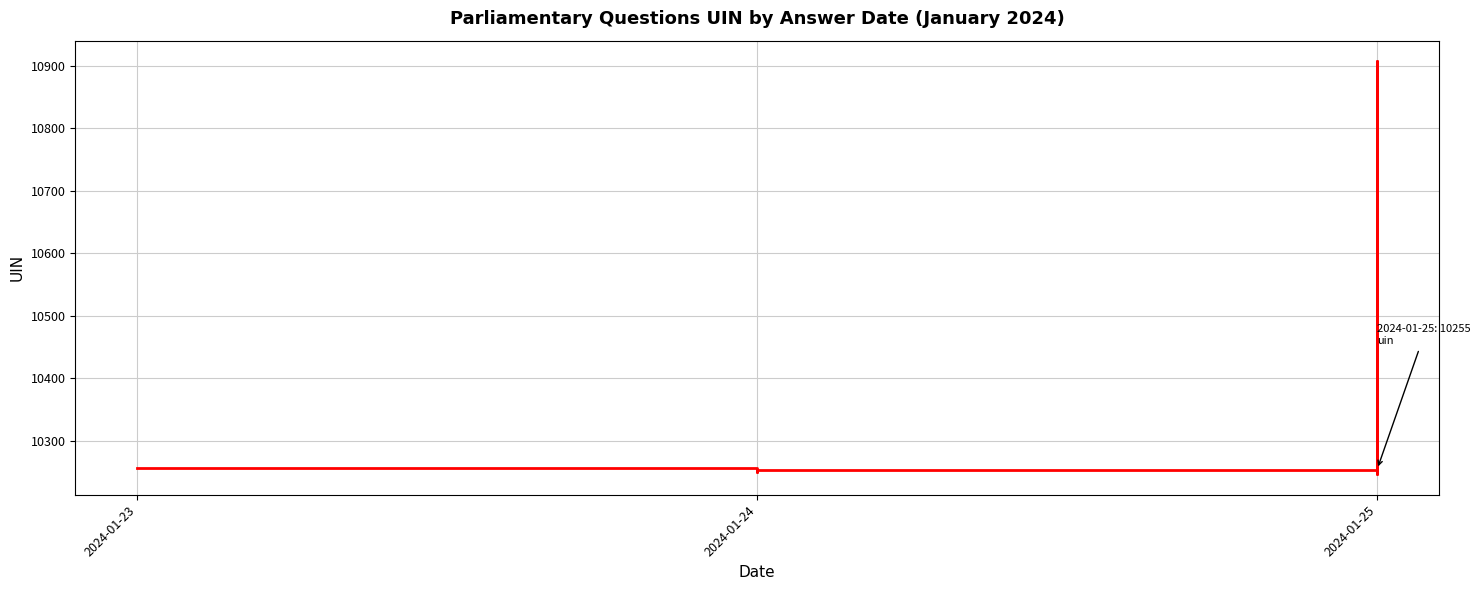

How many interior local valleys (lower than both neighbors) does the data have?

2